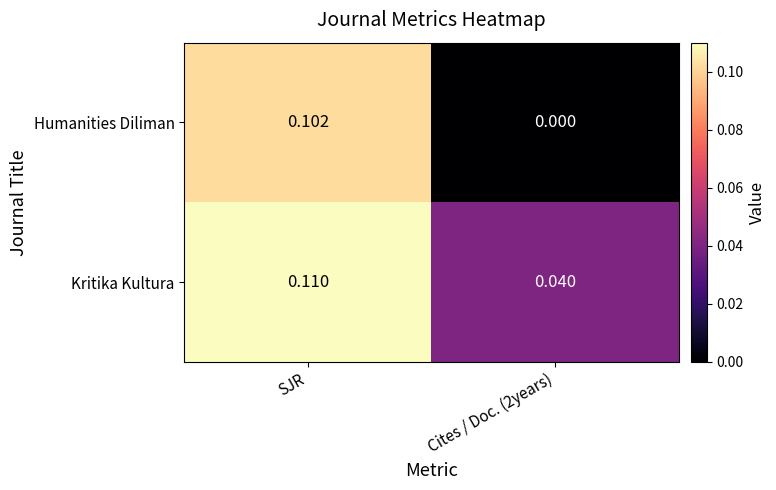

Is the value of Kritika Kultura at Cites / Doc. (2years) greater than the value of Humanities Diliman at Cites / Doc. (2years)?

Yes